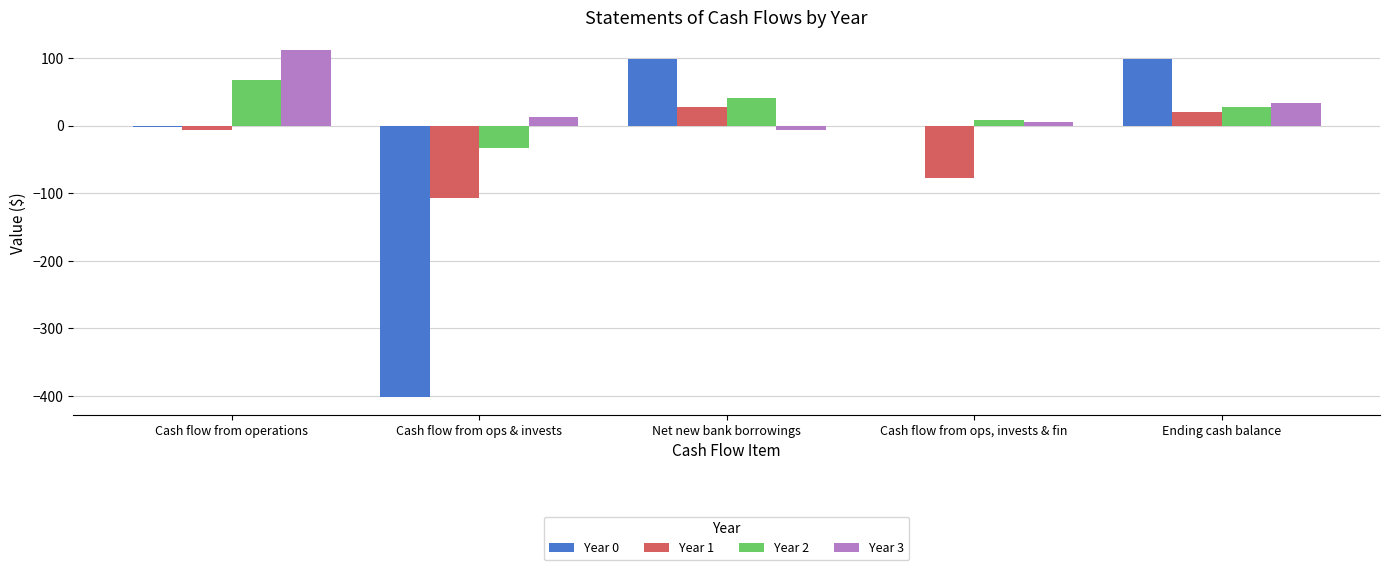

What is the greatest value displayed?

112.6